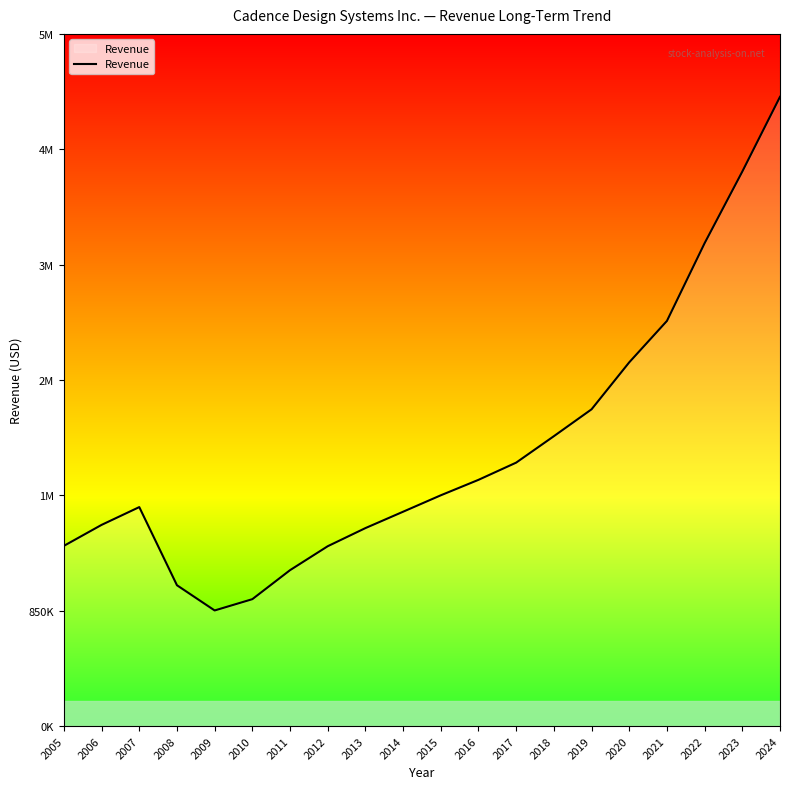

What is the average value?

2033613